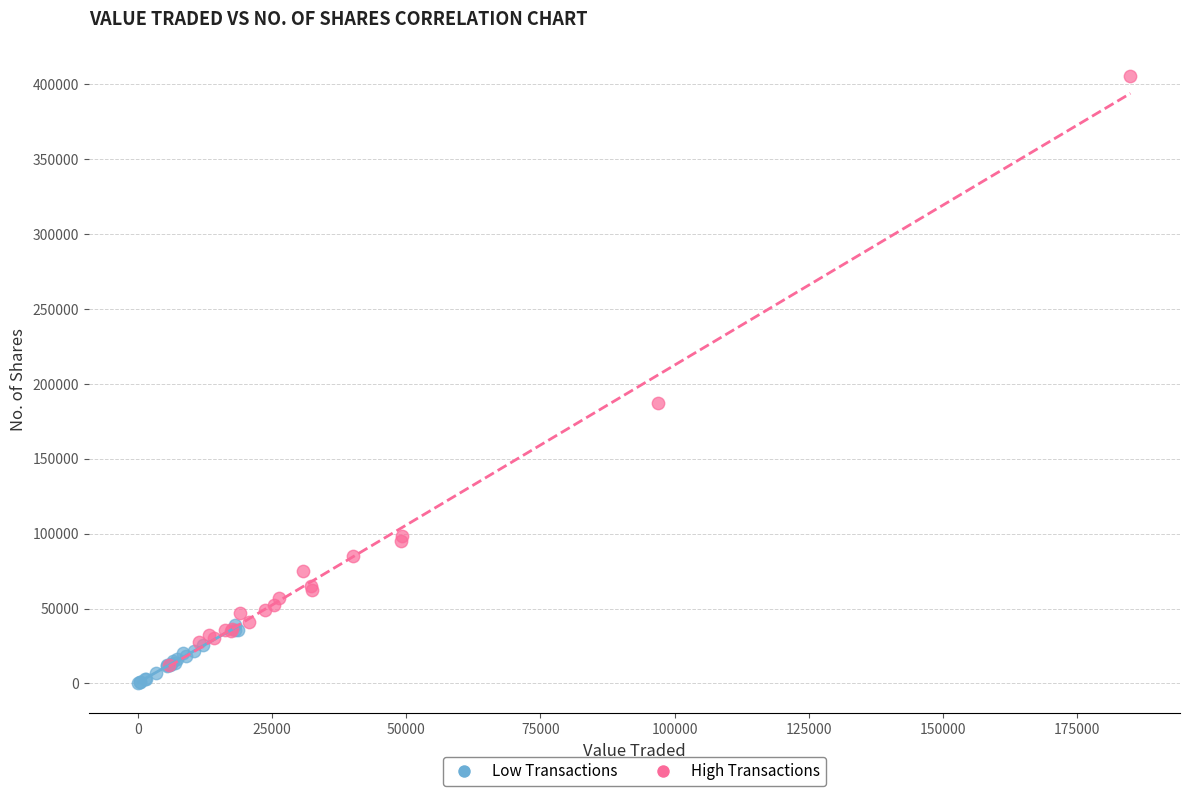

Which series reaches the maximum Y coordinate?

High Transactions